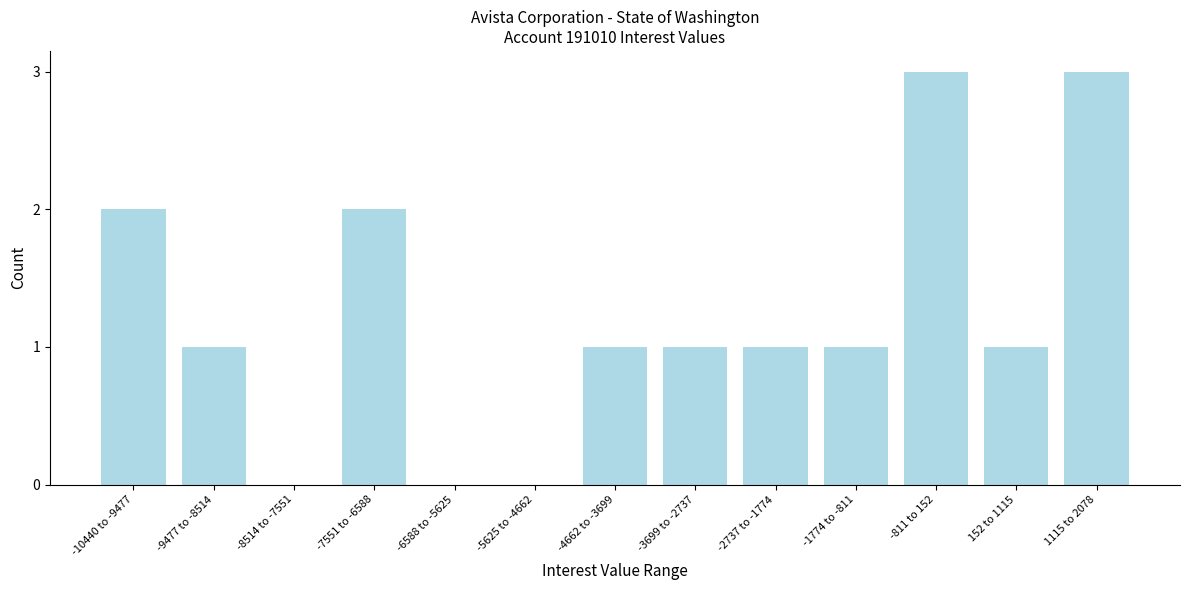

Reading right to left, extract all data points from this chart.

1115 to 2078=3	152 to 1115=1	-811 to 152=3	-1774 to -811=1	-2737 to -1774=1	-3699 to -2737=1	-4662 to -3699=1	-5625 to -4662=0	-6588 to -5625=0	-7551 to -6588=2	-8514 to -7551=0	-9477 to -8514=1	-10440 to -9477=2